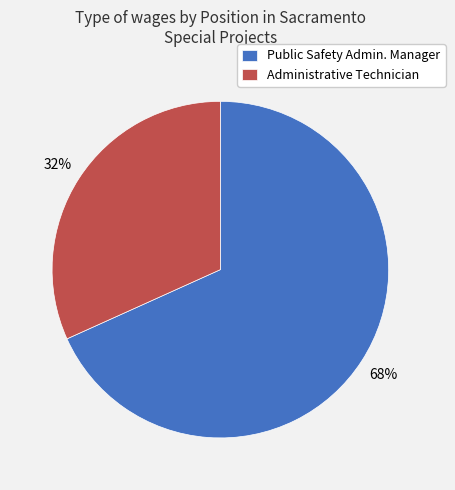

Rank the categories by value from lowest to highest.

Administrative Technician, Public Safety Admin. Manager